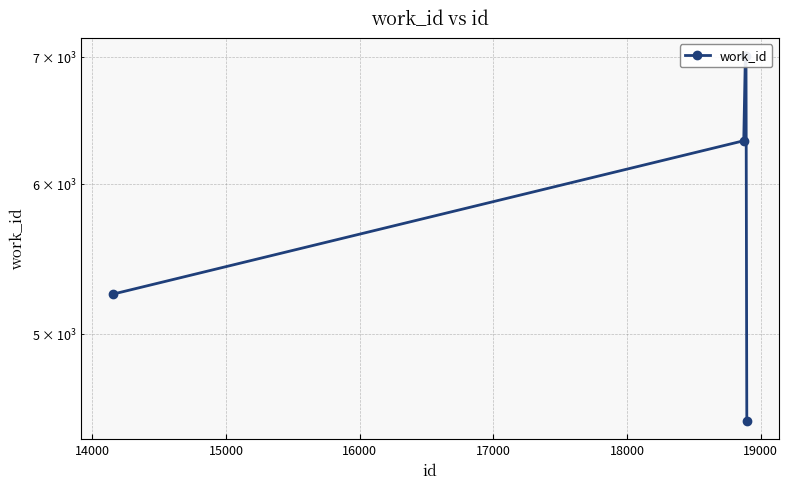

Reading left to right, list all the values displayed in this chart.

5247	6321	7003	7004	4498